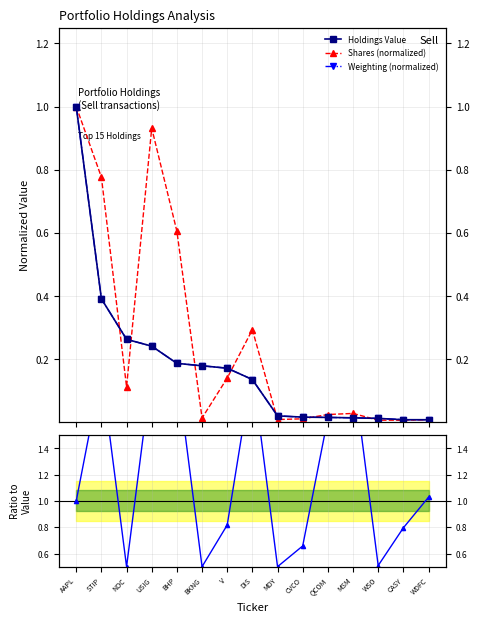

Which series ends up on top after the final intersection of Shares (normalized) and Holdings Value?

Shares (normalized)